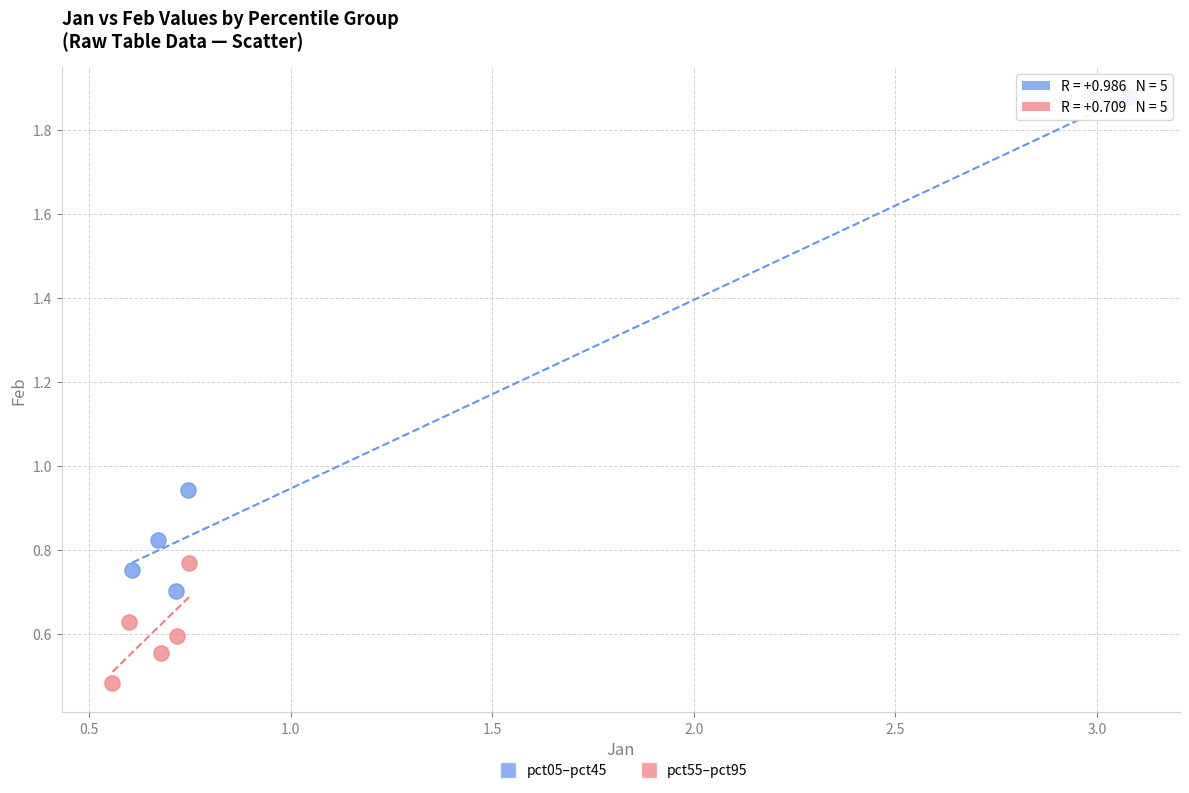

Which series contains the lowest Y value?

pct55–pct95